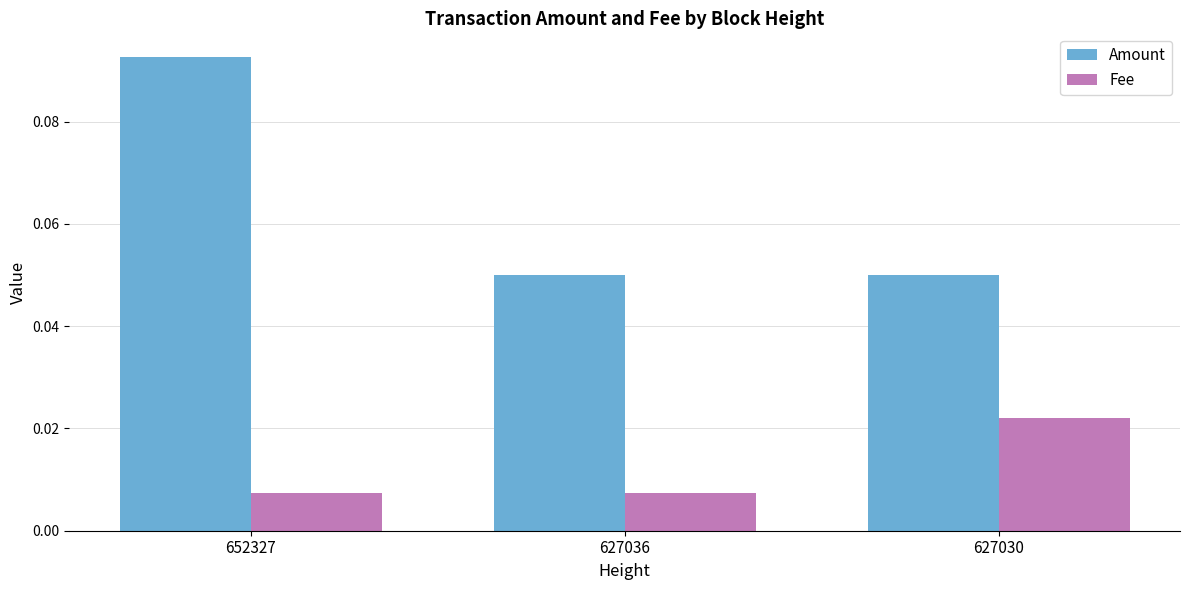

Which label corresponds to the largest value in the chart?

652327